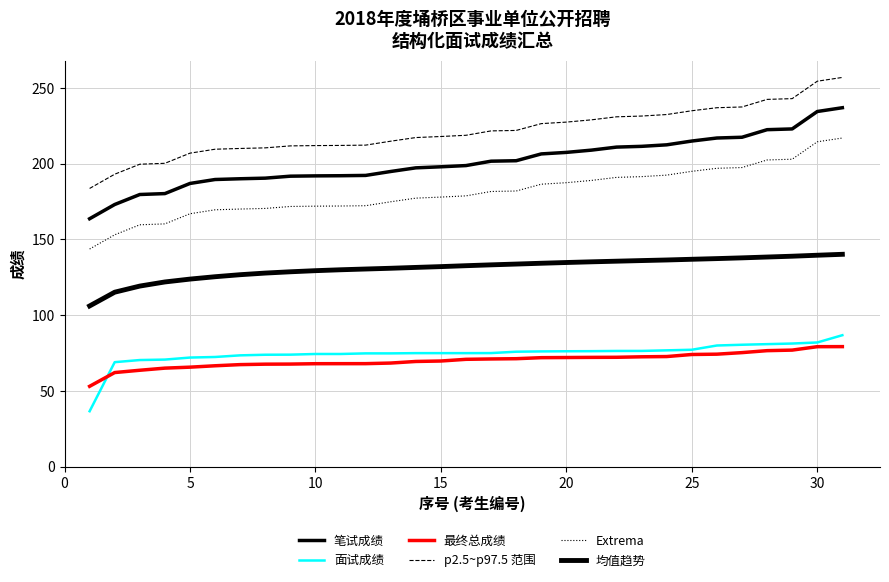

How many distinct data groups are displayed?

6